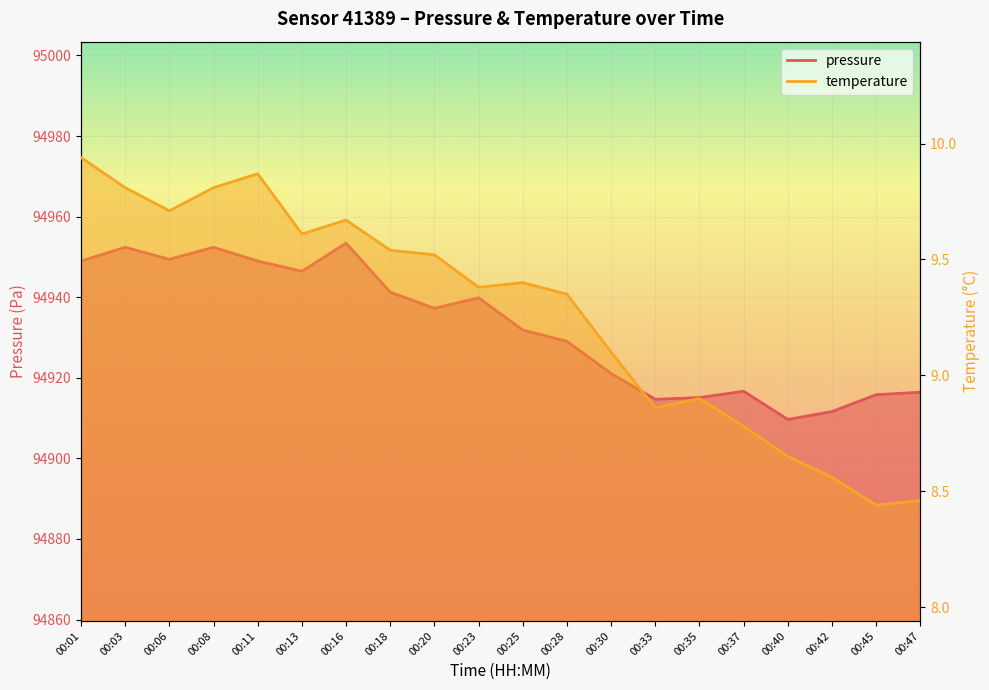

What is the maximum value for pressure?

94953.4